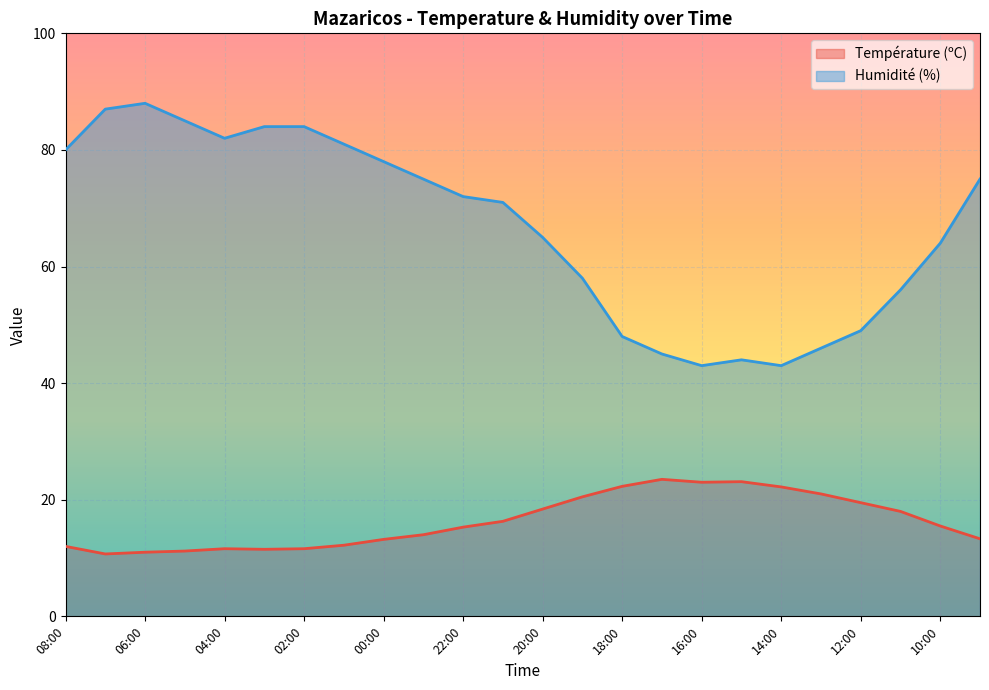

What are all the series names shown in the legend?

Température (ºC), Humidité (%)